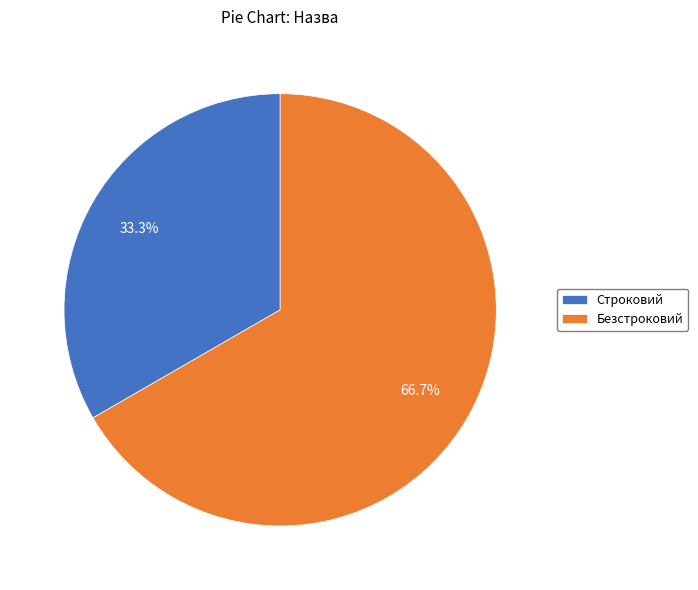

To the nearest percent, what portion does Безстроковий represent?

67%